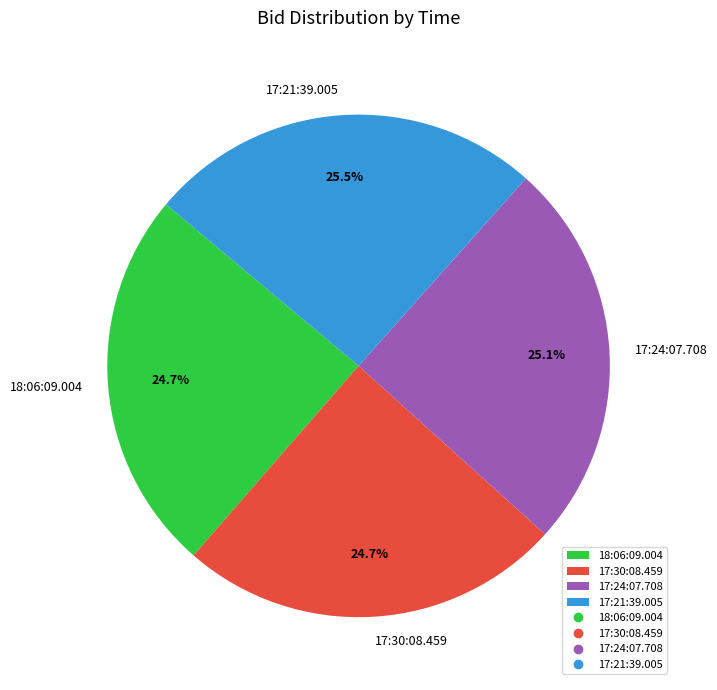

True or false: 17:24:07.708 accounts for 14% of the total.

False